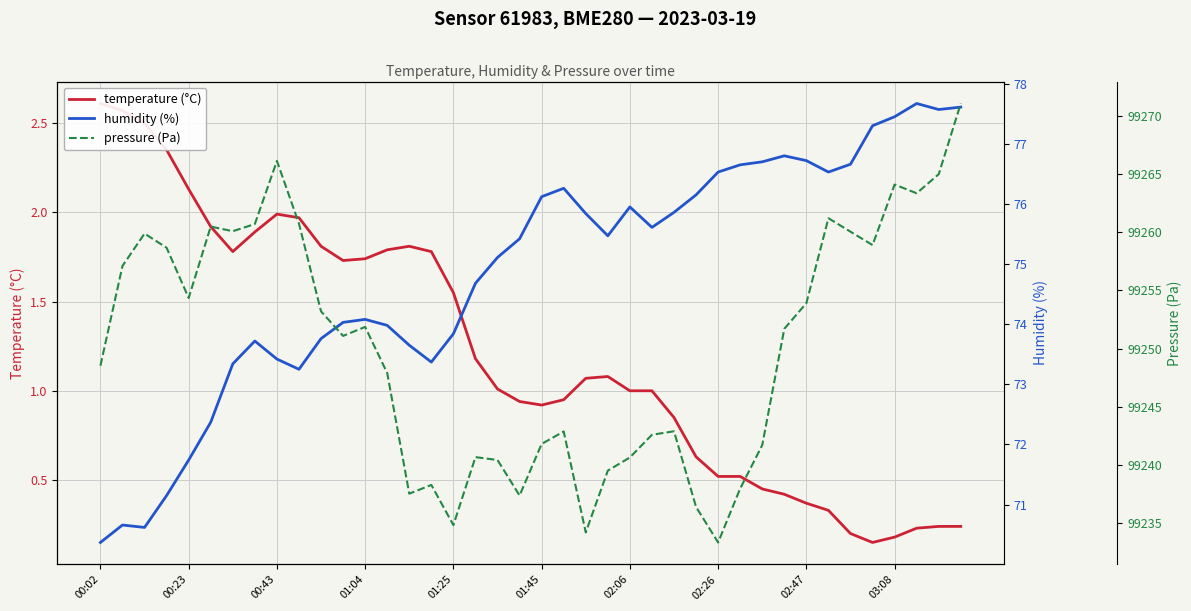

How many values in the humidity (%) series exceed 75?

22